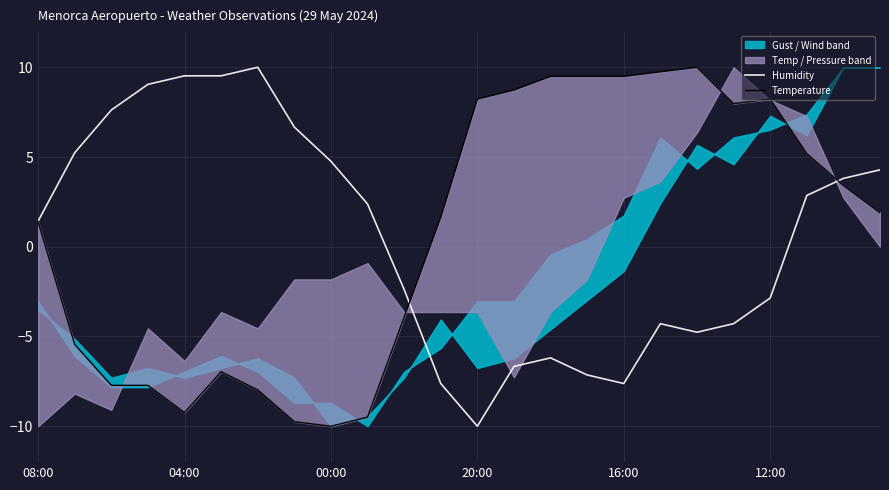

At 08:00, list the series in order from smallest to largest.

Temperature, Humidity